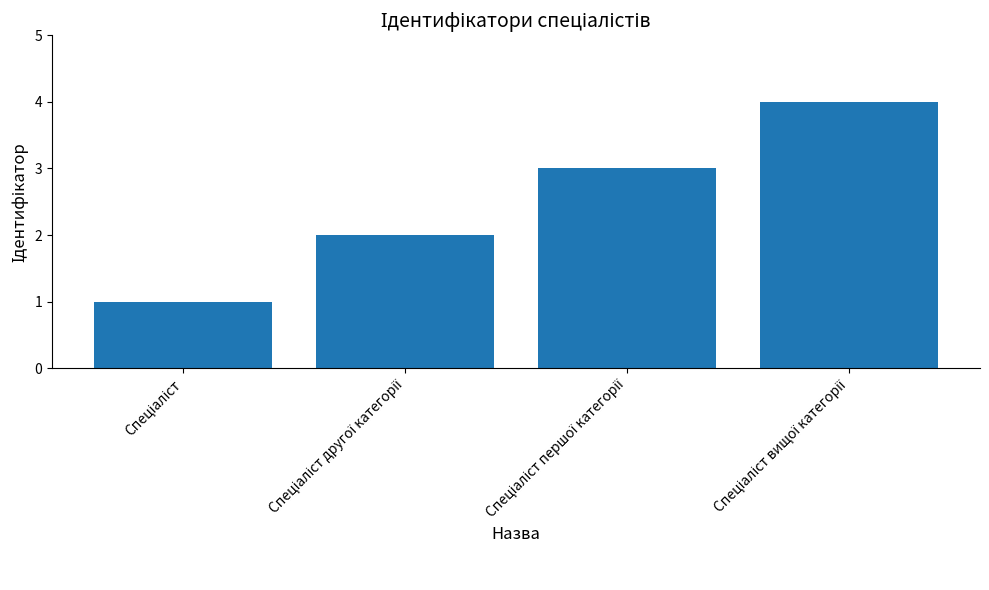

What is the sum of all values?

10